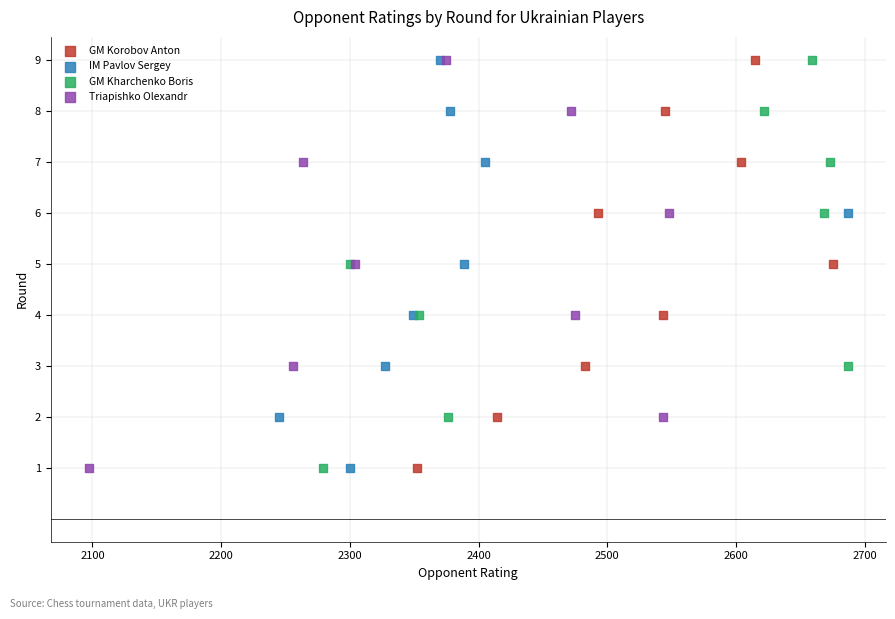

What are all the series names shown in the legend?

GM Korobov Anton, IM Pavlov Sergey, GM Kharchenko Boris, Triapishko Olexandr